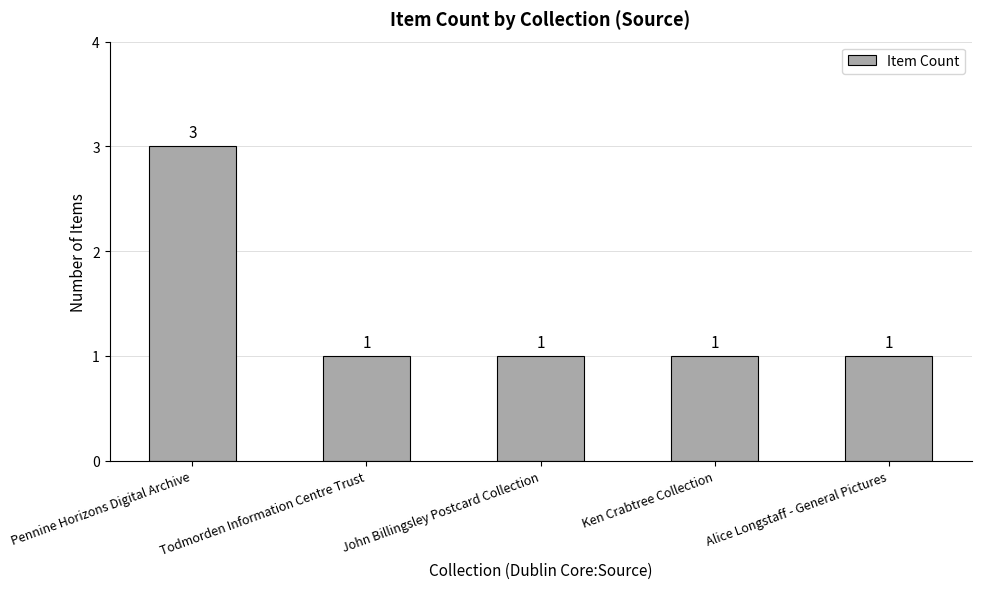

How many data points does each series have?

5